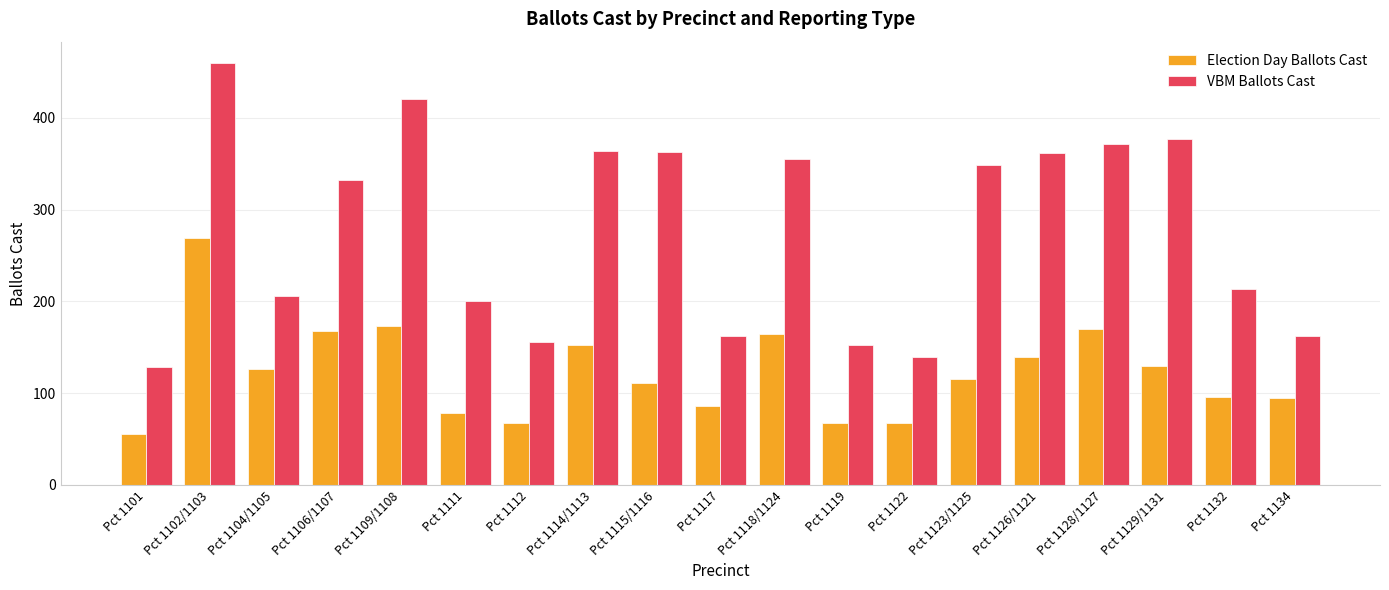

At which category is the sum across all series the highest?

Pct 1102/1103